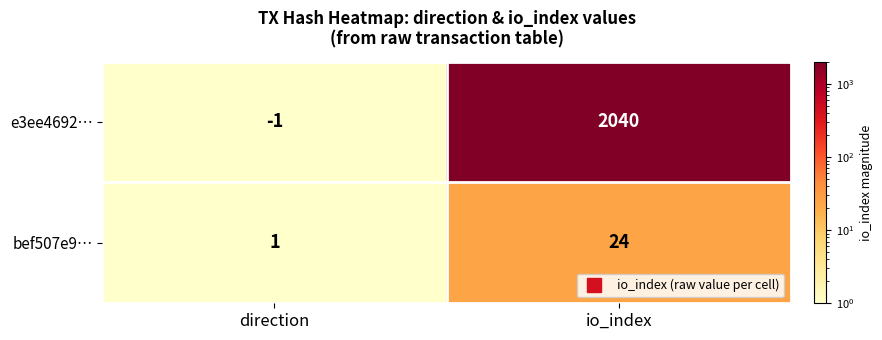

Which series changed the most between direction and io_index?

e3ee4692…